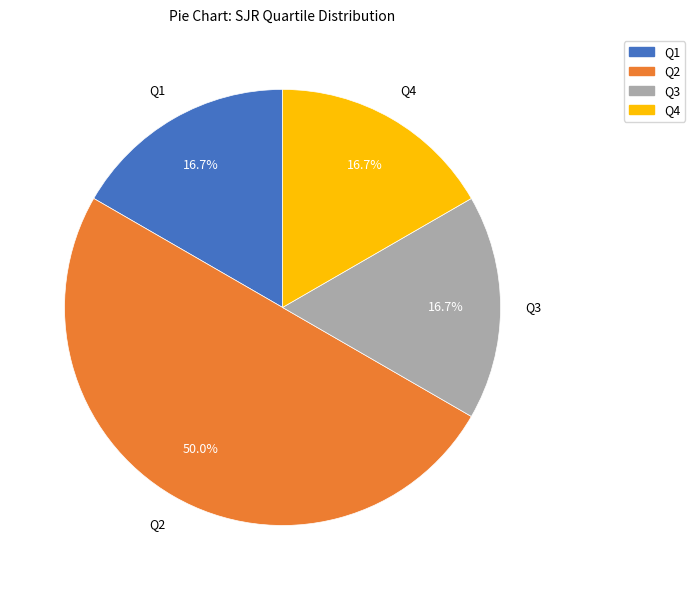

What percentage is NOT represented by Q3?

83.3%